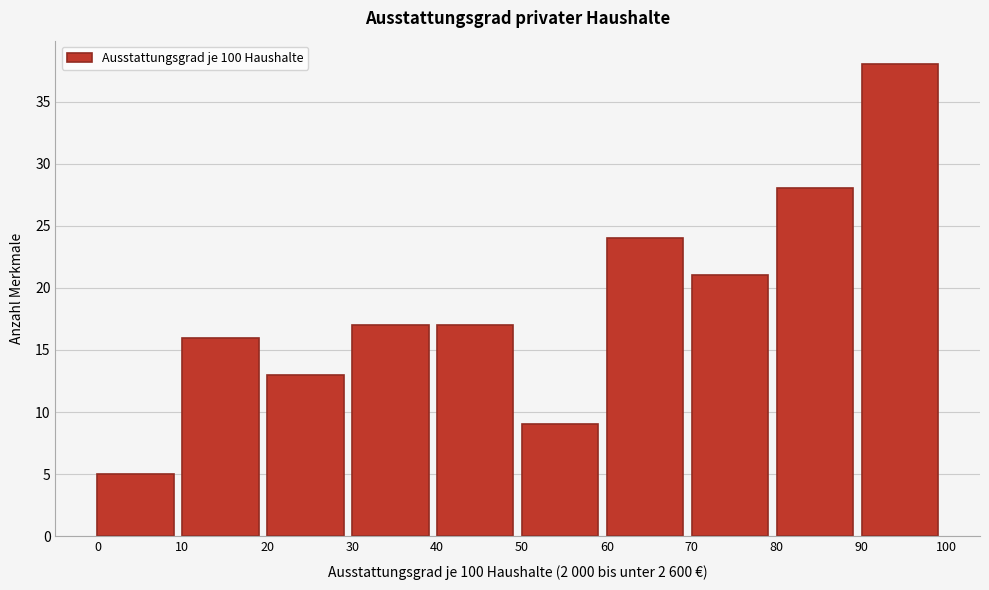

Reading left to right, transcribe this chart: for each bar, give the range it covers on the x-axis and its height. The values are not printed on the chart, so give them approximately, as read against the axis.

0 to 10: 5
10 to 20: 16
20 to 30: 13
30 to 40: 17
40 to 50: 17
50 to 60: 9
60 to 70: 24
70 to 80: 21
80 to 90: 28
90 to 100: 38